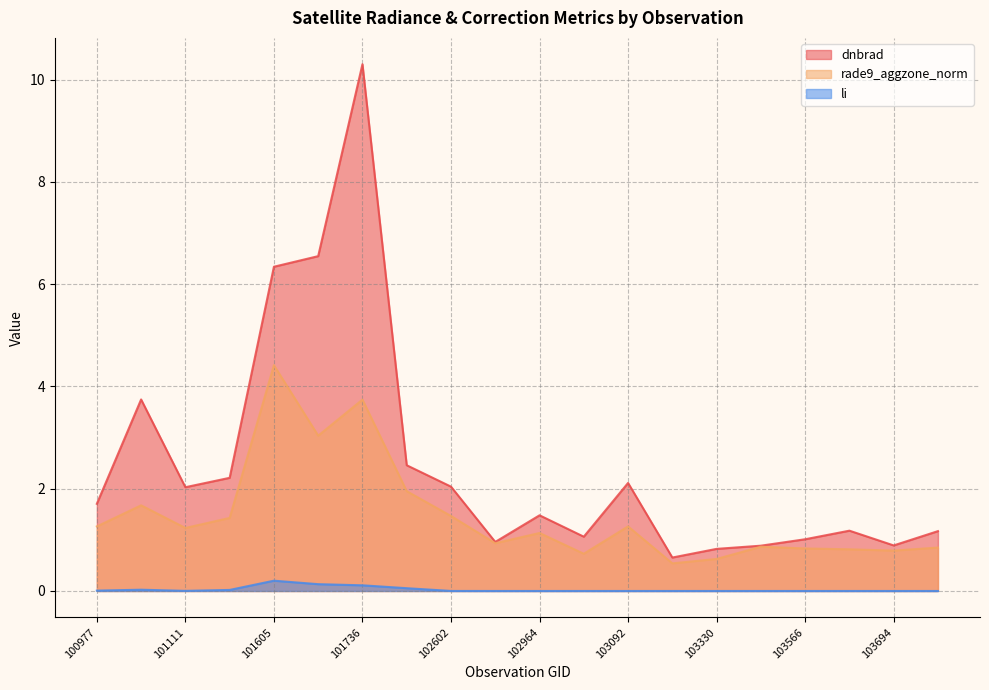

True or false: rade9_aggzone_norm and dnbrad intersect in this chart.

False